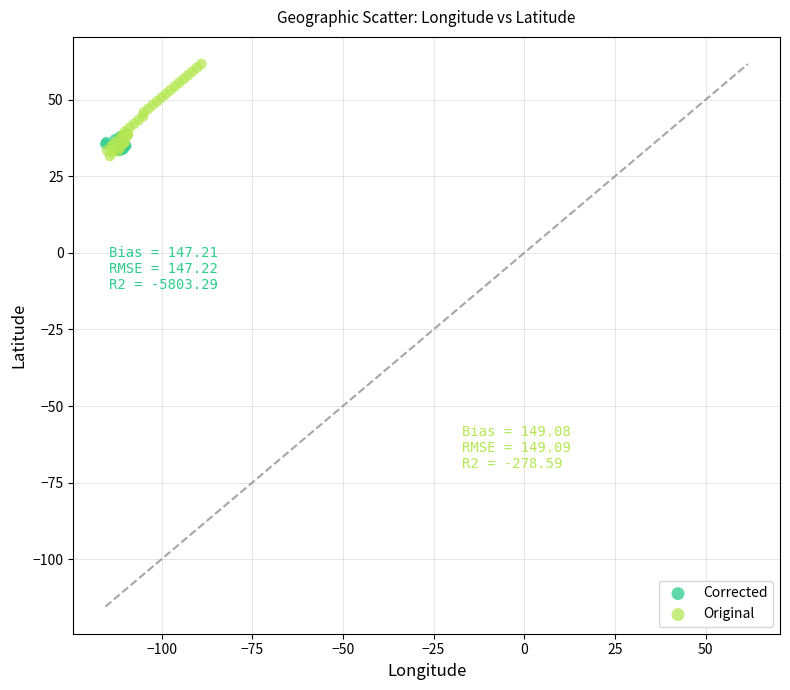

Which series has the widest spread of Y values?

Original